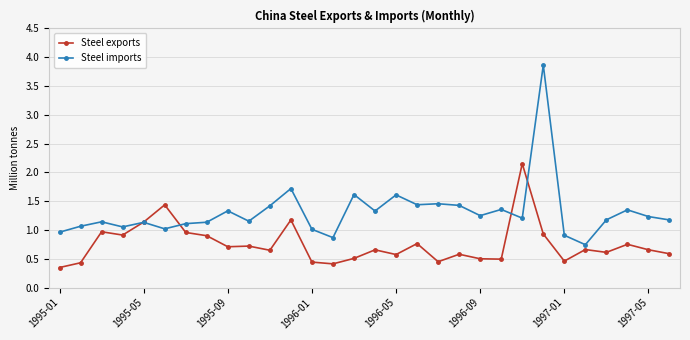

True or false: Steel imports and Steel exports cross at least once.

True